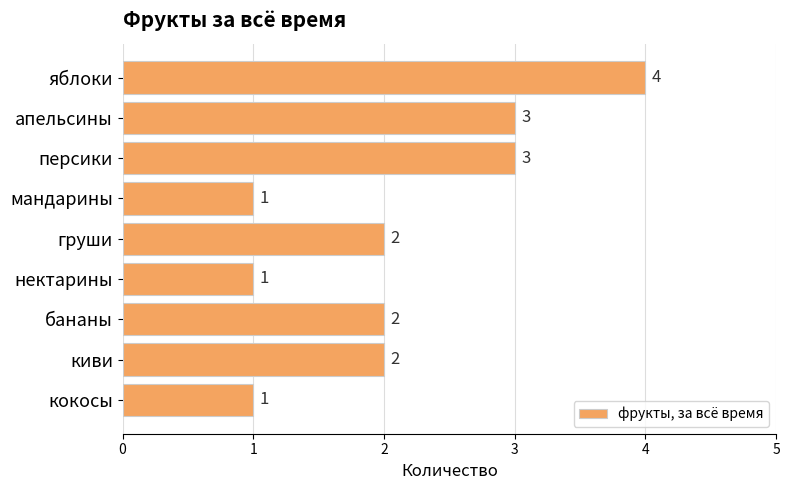

Which has a higher value, кокосы or яблоки?

яблоки